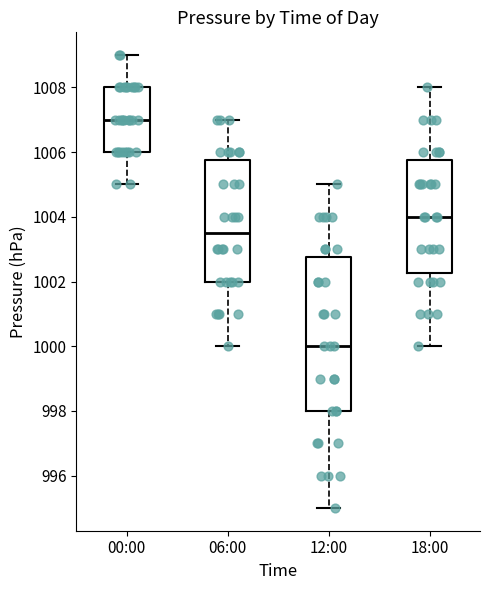

Reading left to right, transcribe this box plot: for each box, give where its median line is, the range the box spans, and where its two whiskers end, as read against the y-axis. The values are not printed on the chart, so give them approximately, as read against the axis.

00:00: median 1007.0, box 1006.0 to 1008.0, whiskers 1005.0 to 1009.0
06:00: median 1003.6, box 1002.0 to 1005.8, whiskers 1000.0 to 1007.0
12:00: median 1000.0, box 998.0 to 1002.8, whiskers 995.0 to 1005.0
18:00: median 1004.0, box 1002.2 to 1005.8, whiskers 1000.0 to 1008.0